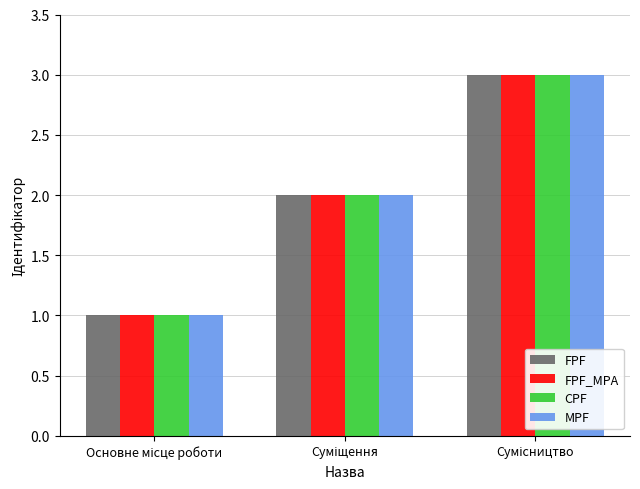

What are all the series names shown in the legend?

FPF, FPF_MPA, CPF, MPF